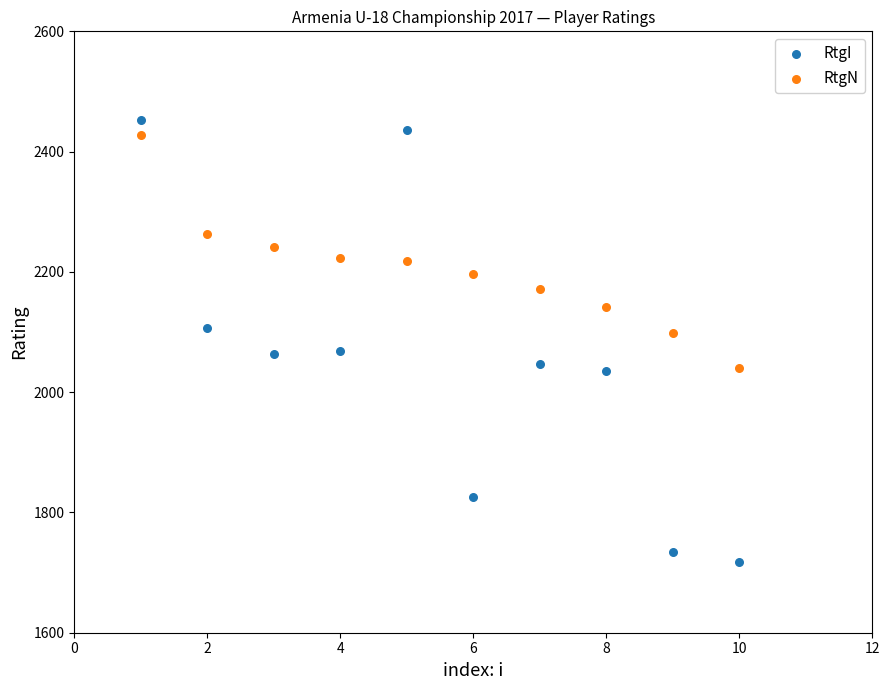

Which series contains the highest Y value?

RtgI